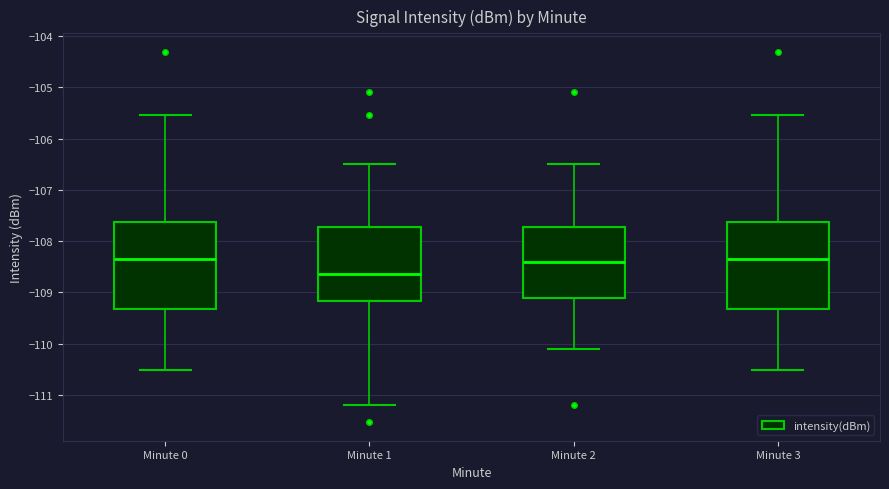

Which box's median line is the lowest?

Minute 1